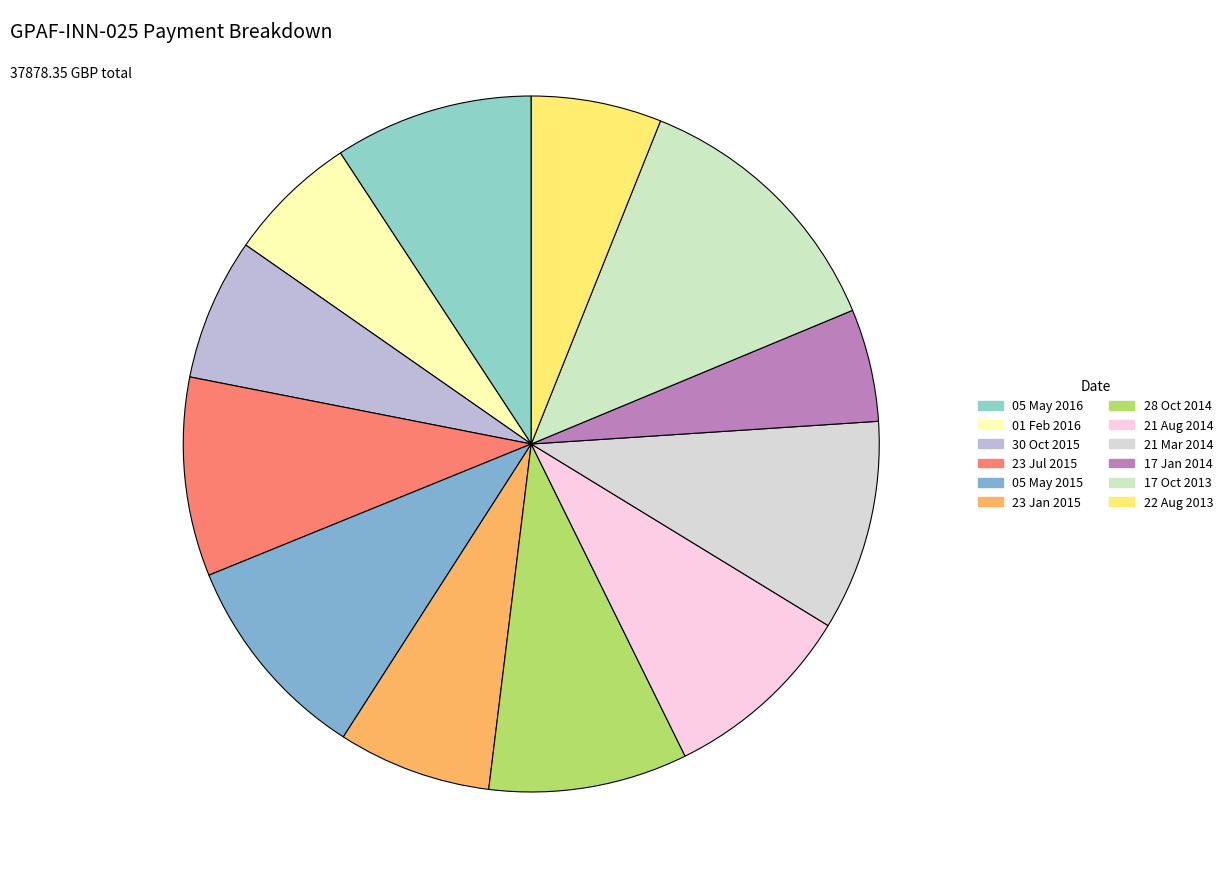

To the nearest percent, what percentage of the pie is 17 Oct 2013?

13%